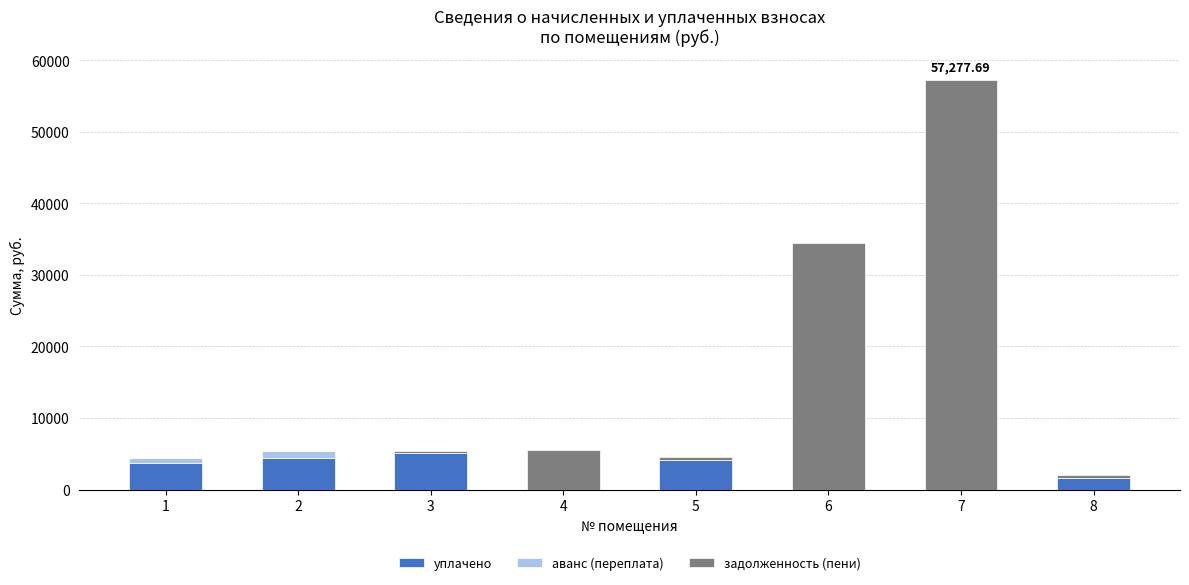

How many categories are shown in the chart?

8